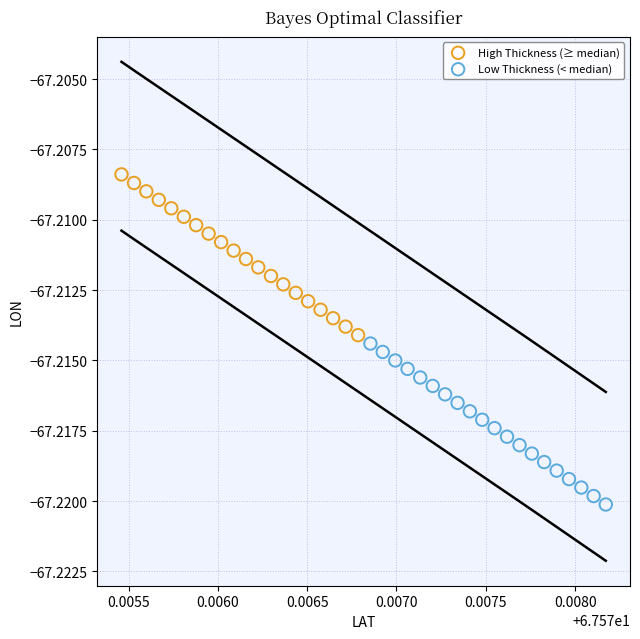

Which series reaches the minimum Y coordinate?

Low Thickness (< median)